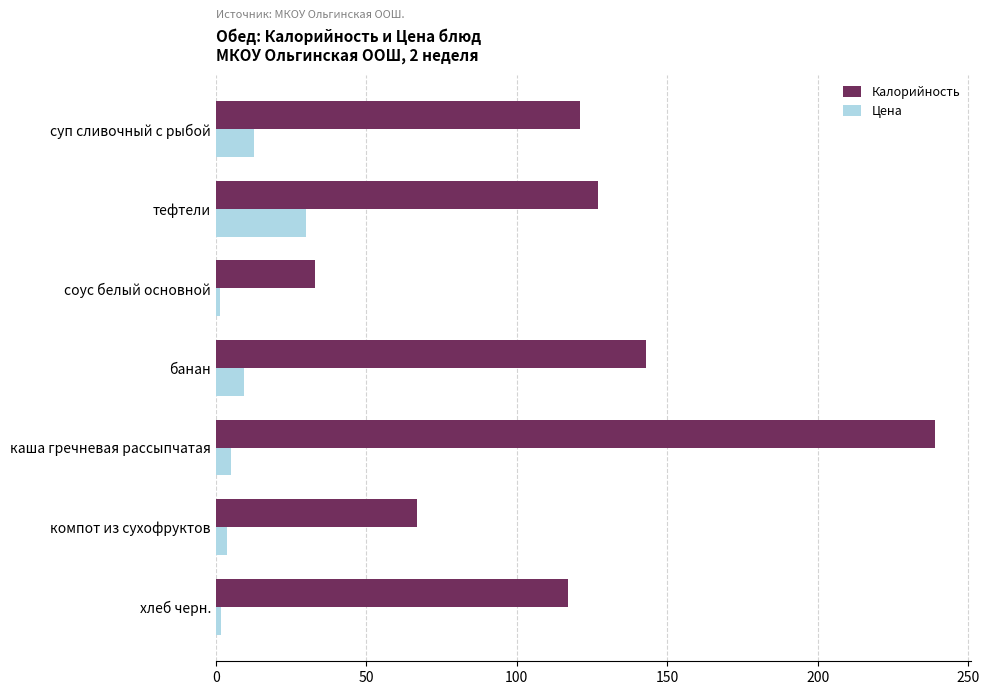

Between тефтели and компот из сухофруктов, which series saw the biggest shift?

Калорийность